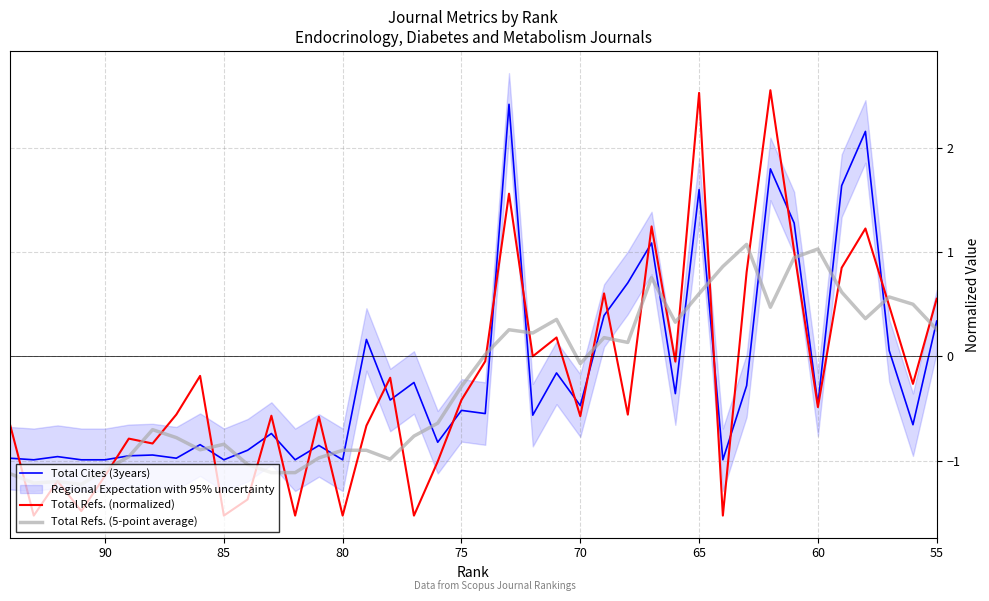

Which series has the widest spread of values?

Total Refs. (normalized)